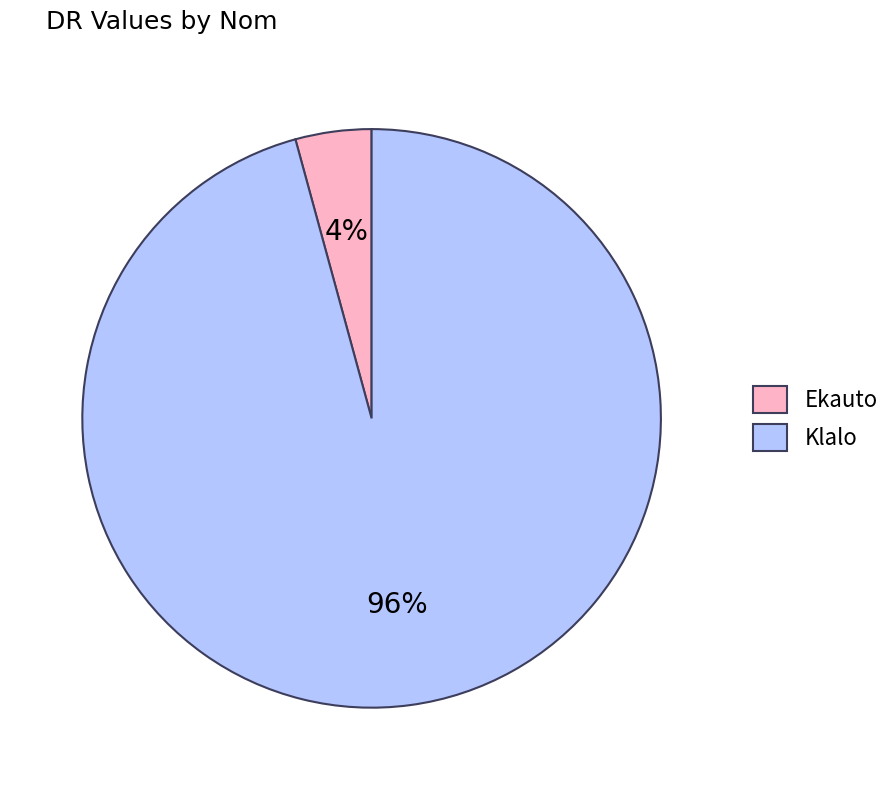

Which has a higher value, Klalo or Ekauto?

Klalo